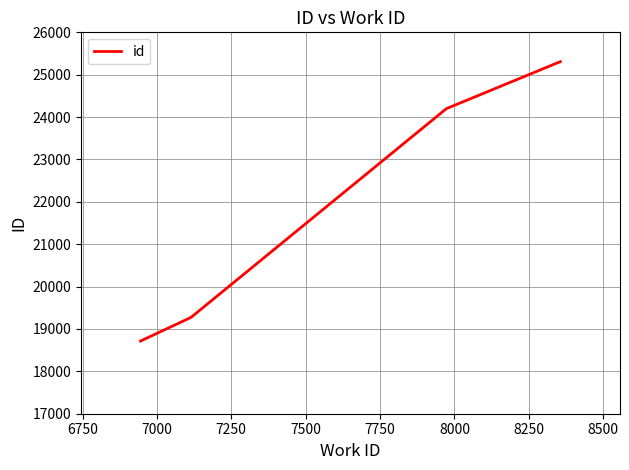

What is the value of the 1st point from the left?

18715